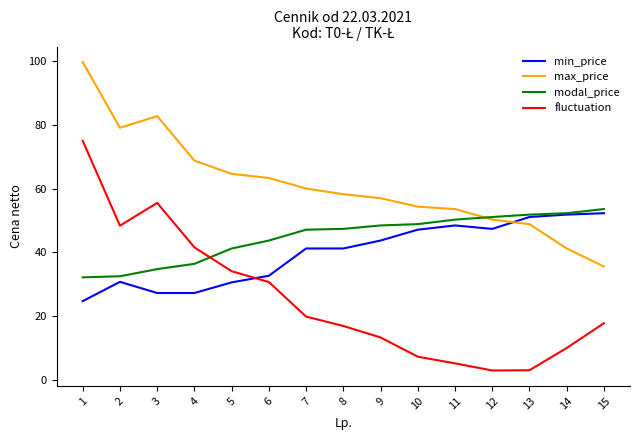

What is the average value of the min_price series?

39.8